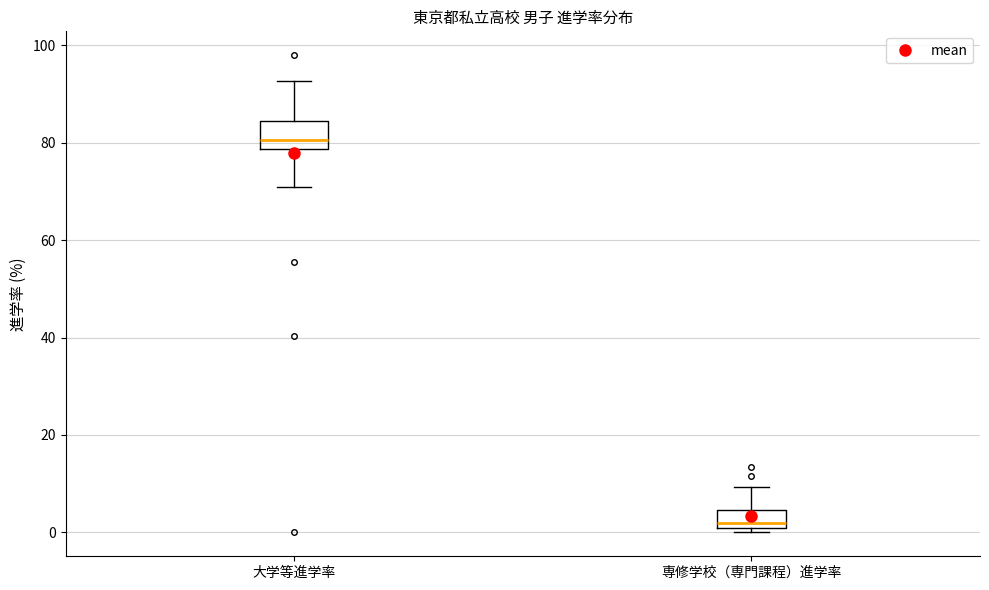

Reading left to right, read every box against the y-axis: the position of its median line, the range the box covers, and the ends of its whiskers. The values are not printed on the chart, so give them approximately, as read against the axis.

大学等進学率: median 80, box 78 to 84, whiskers 70 to 92
専修学校（専門課程）進学率: median 2, box 0 to 4, whiskers 0 (just below the box's lower edge) to 10